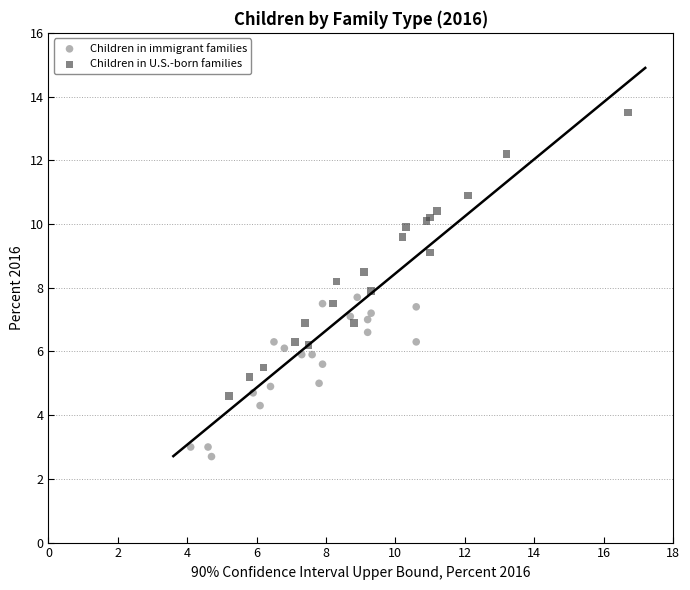

Which series has the widest spread of Y values?

Children in U.S.-born families